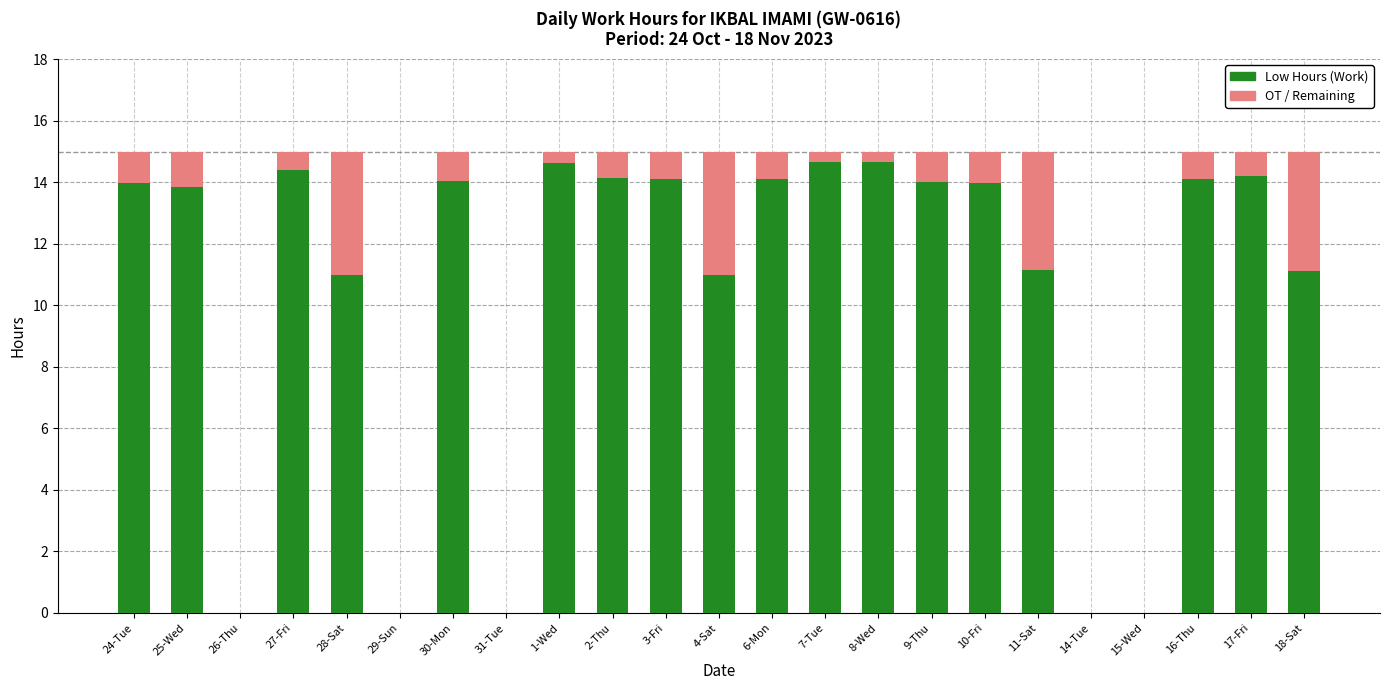

What is the total value across all series at 4-Sat?

15.0